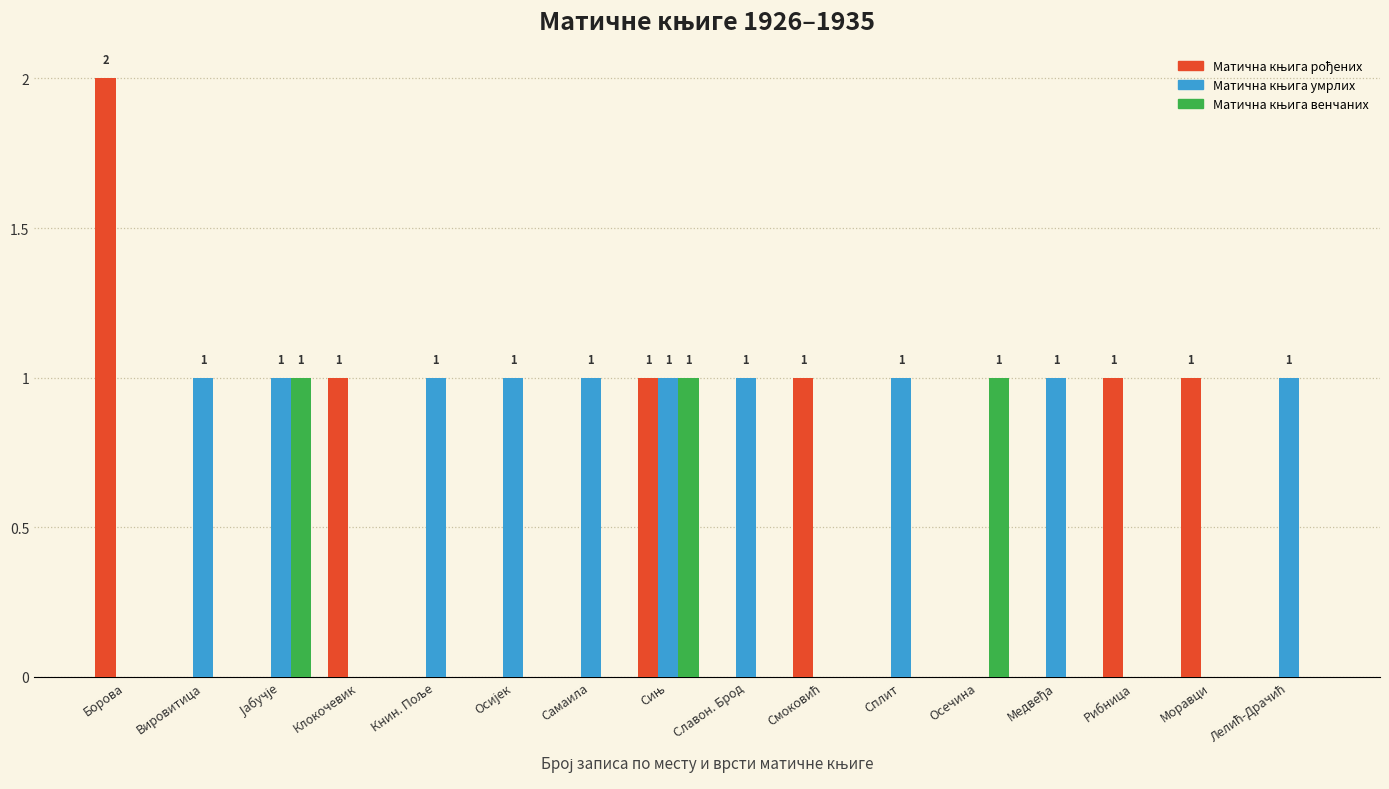

At which category does the chart reach its peak across all series?

Борова